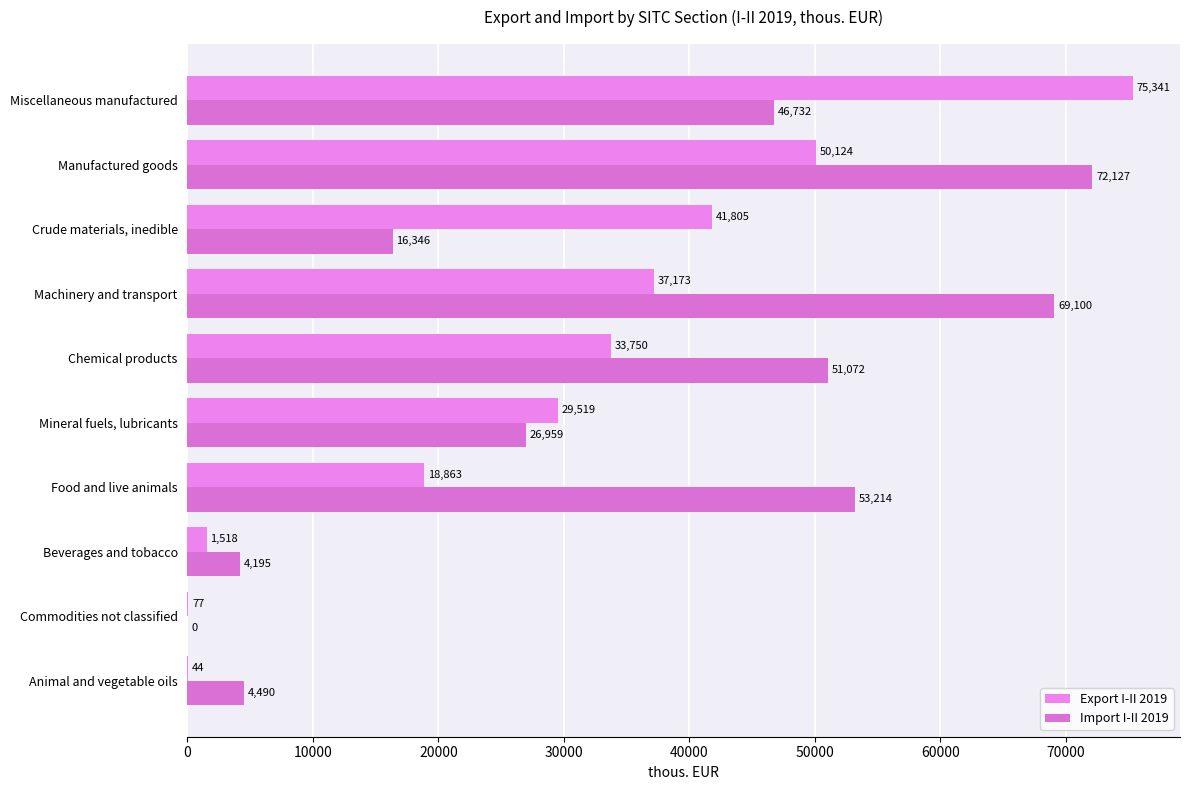

At which category is the sum across all series the highest?

Manufactured goods